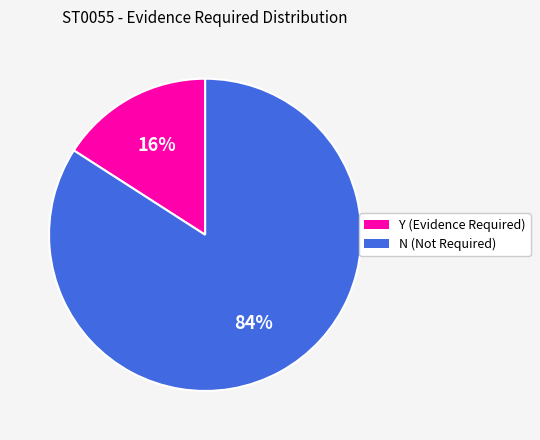

Does N account for over 50% of the chart?

Yes